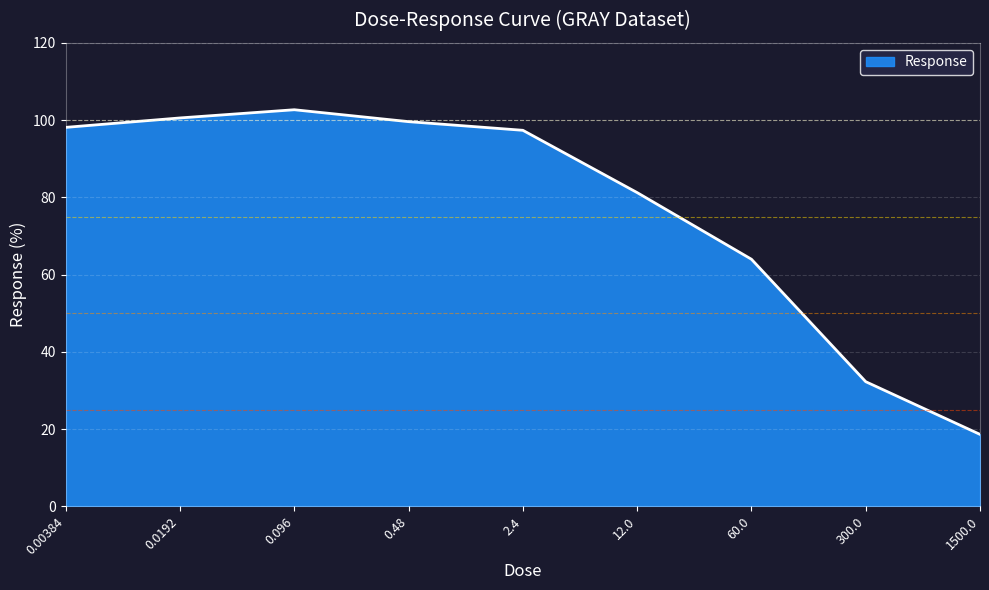

Reading left to right, what are all the values shown in this chart?

0.00384=98.1	0.0192=100.6	0.096=102.7	0.48=99.6	2.4=97.4	12.0=81.2	60.0=64.0	300.0=32.3	1500.0=18.7